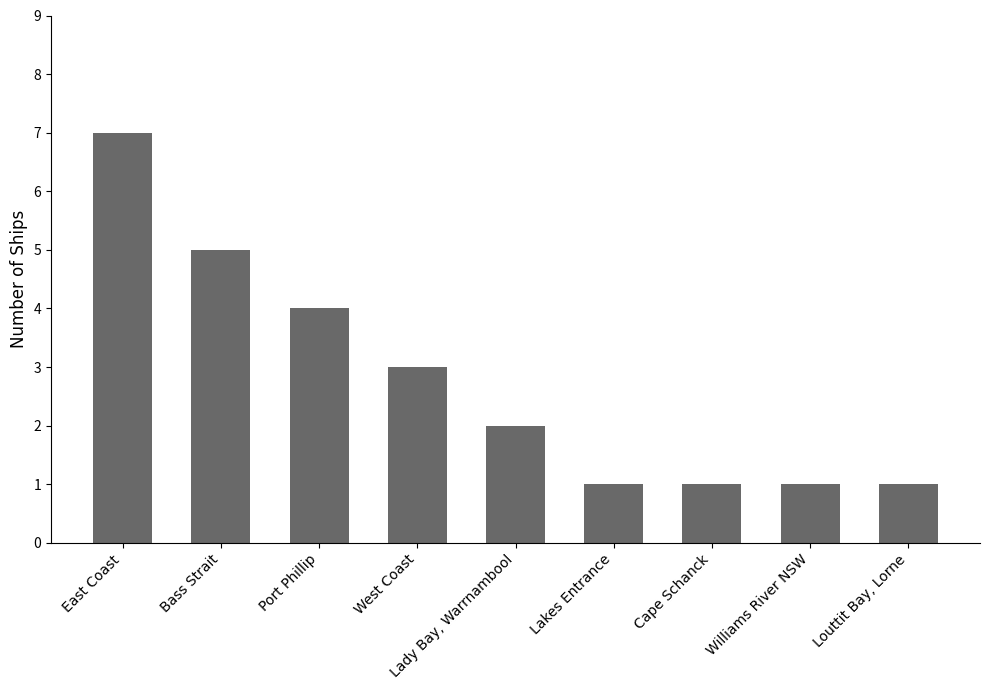

What is the maximum value shown in the chart?

7